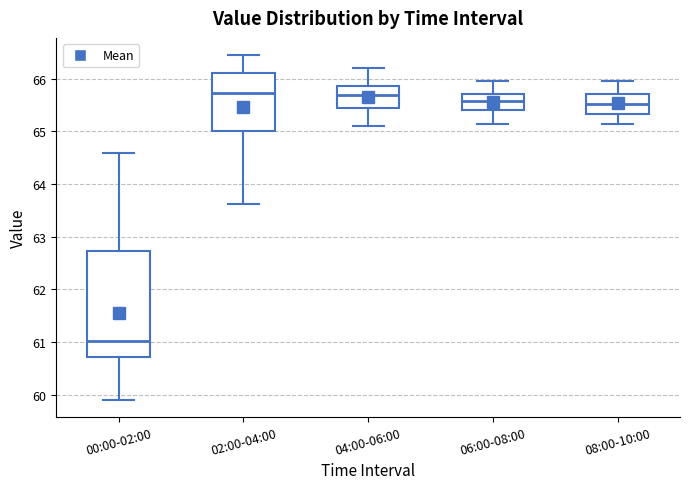

Reading left to right, read every box against the y-axis: the position of its median line, the range the box covers, and the ends of its whiskers. The values are not printed on the chart, so give them approximately, as read against the axis.

00:00-02:00: median 61.0, box 60.7 to 62.7, whiskers 59.9 to 64.6
02:00-04:00: median 65.7, box 65.0 to 66.1, whiskers 63.6 to 66.5
04:00-06:00: median 65.7, box 65.4 to 65.9, whiskers 65.1 to 66.2
06:00-08:00: median 65.6, box 65.4 to 65.7, whiskers 65.2 to 66.0
08:00-10:00: median 65.5, box 65.3 to 65.7, whiskers 65.2 to 66.0